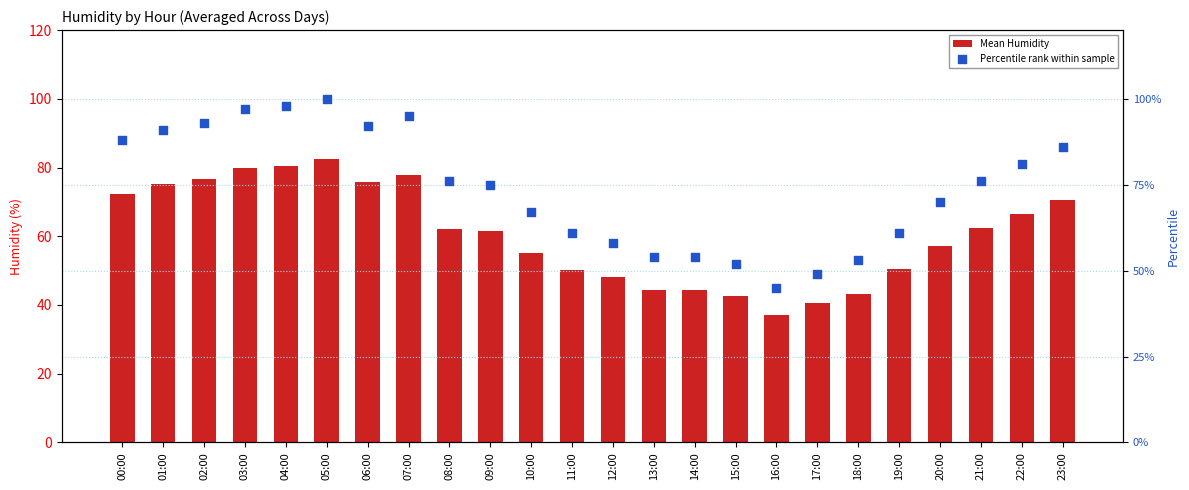

Which series reaches the maximum Y coordinate?

Percentile rank within sample